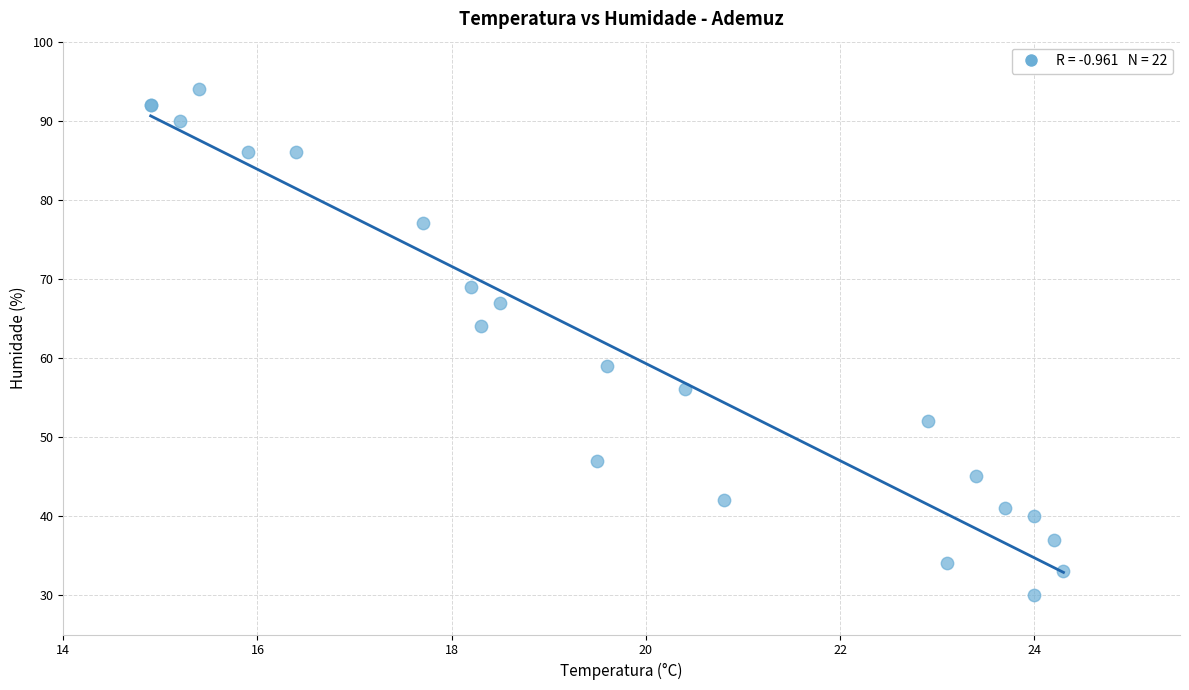

What Y value in the scatter plot is closest to 62?

64